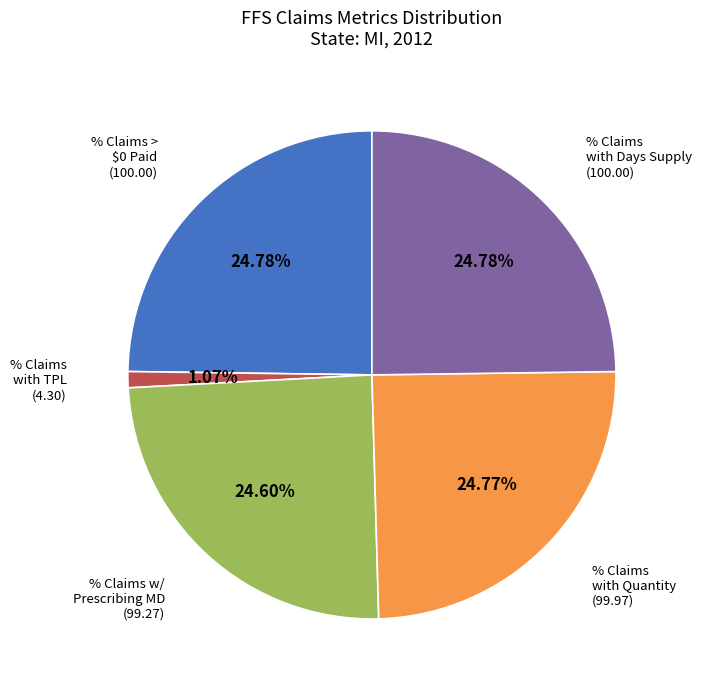

Is there any slice that represents more than half of the pie?

No